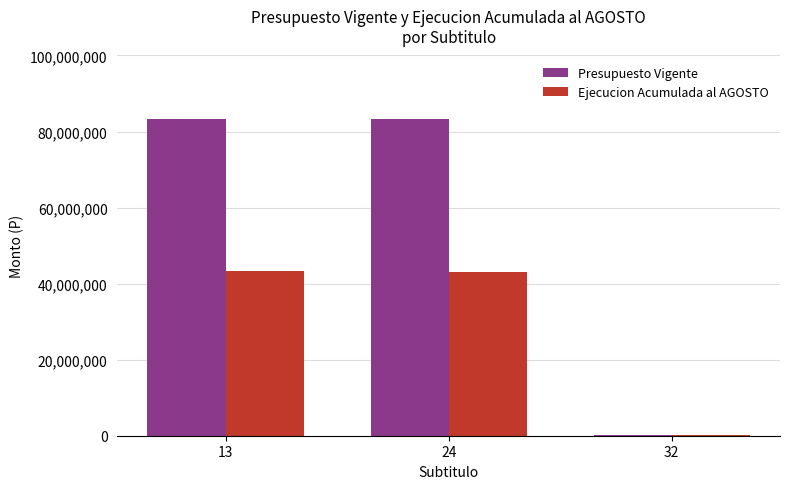

Between 13 and 32, which series saw the biggest shift?

Presupuesto Vigente